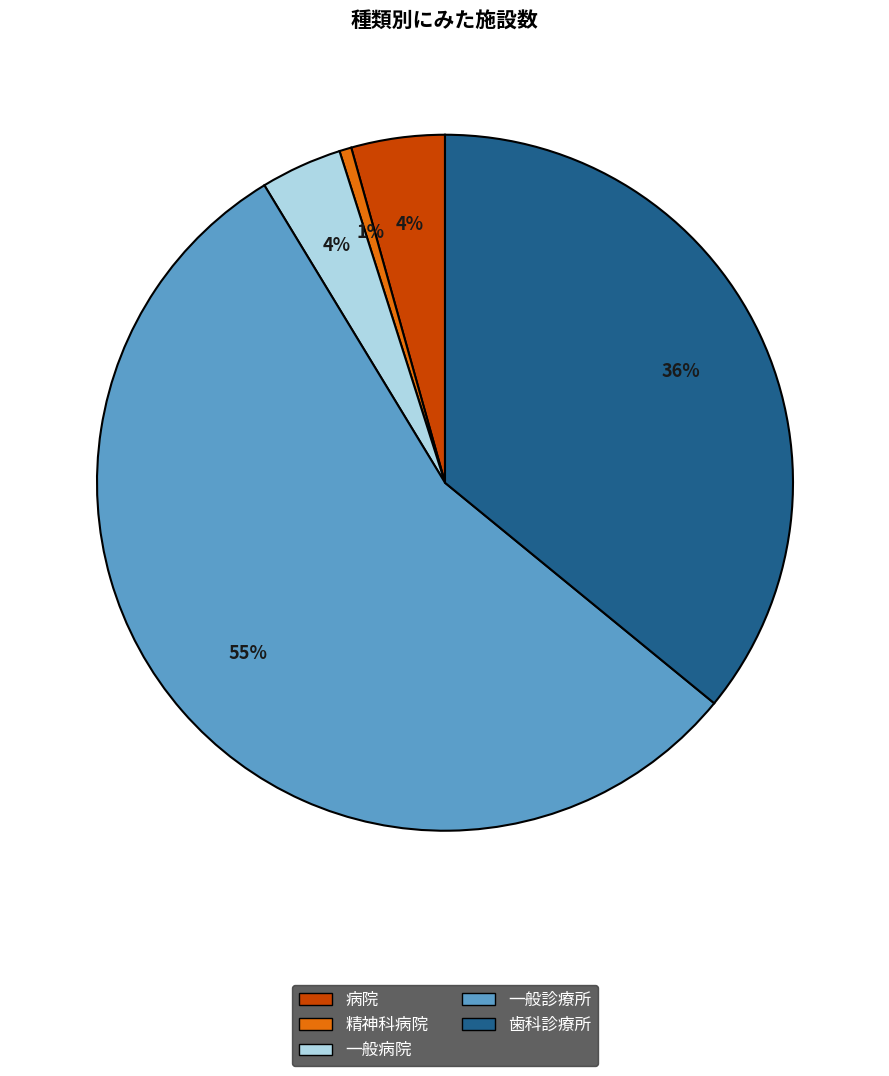

To the nearest percent, what is the difference between the 病院 and 歯科診療所 slice percentages?

32%